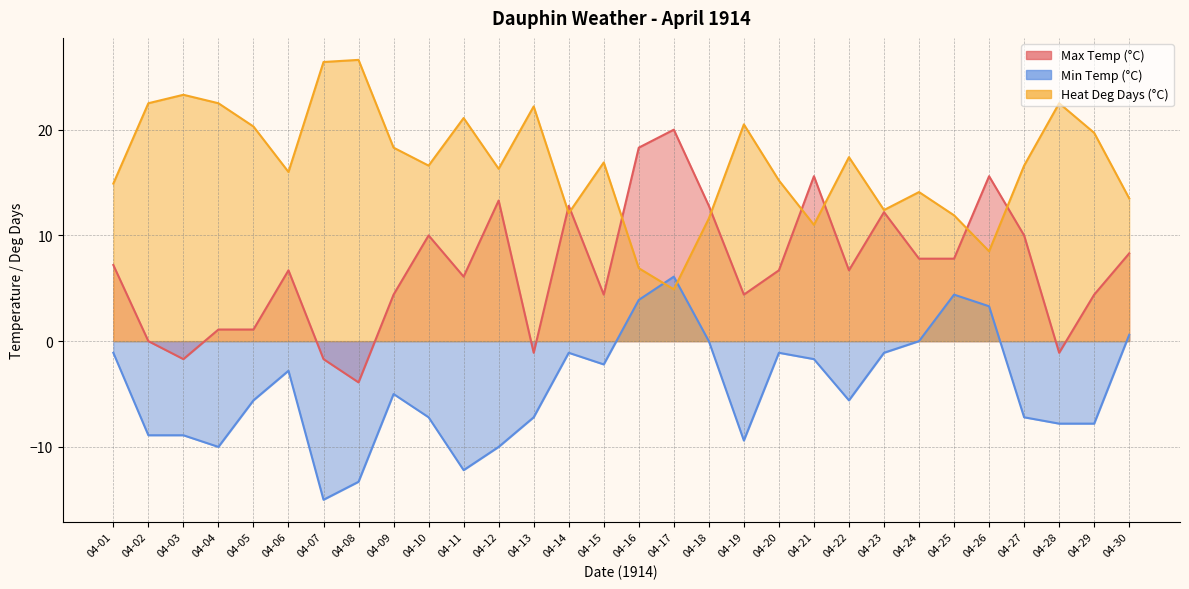

Where is the first local minimum for Heat Deg Days (°C)?

04-06